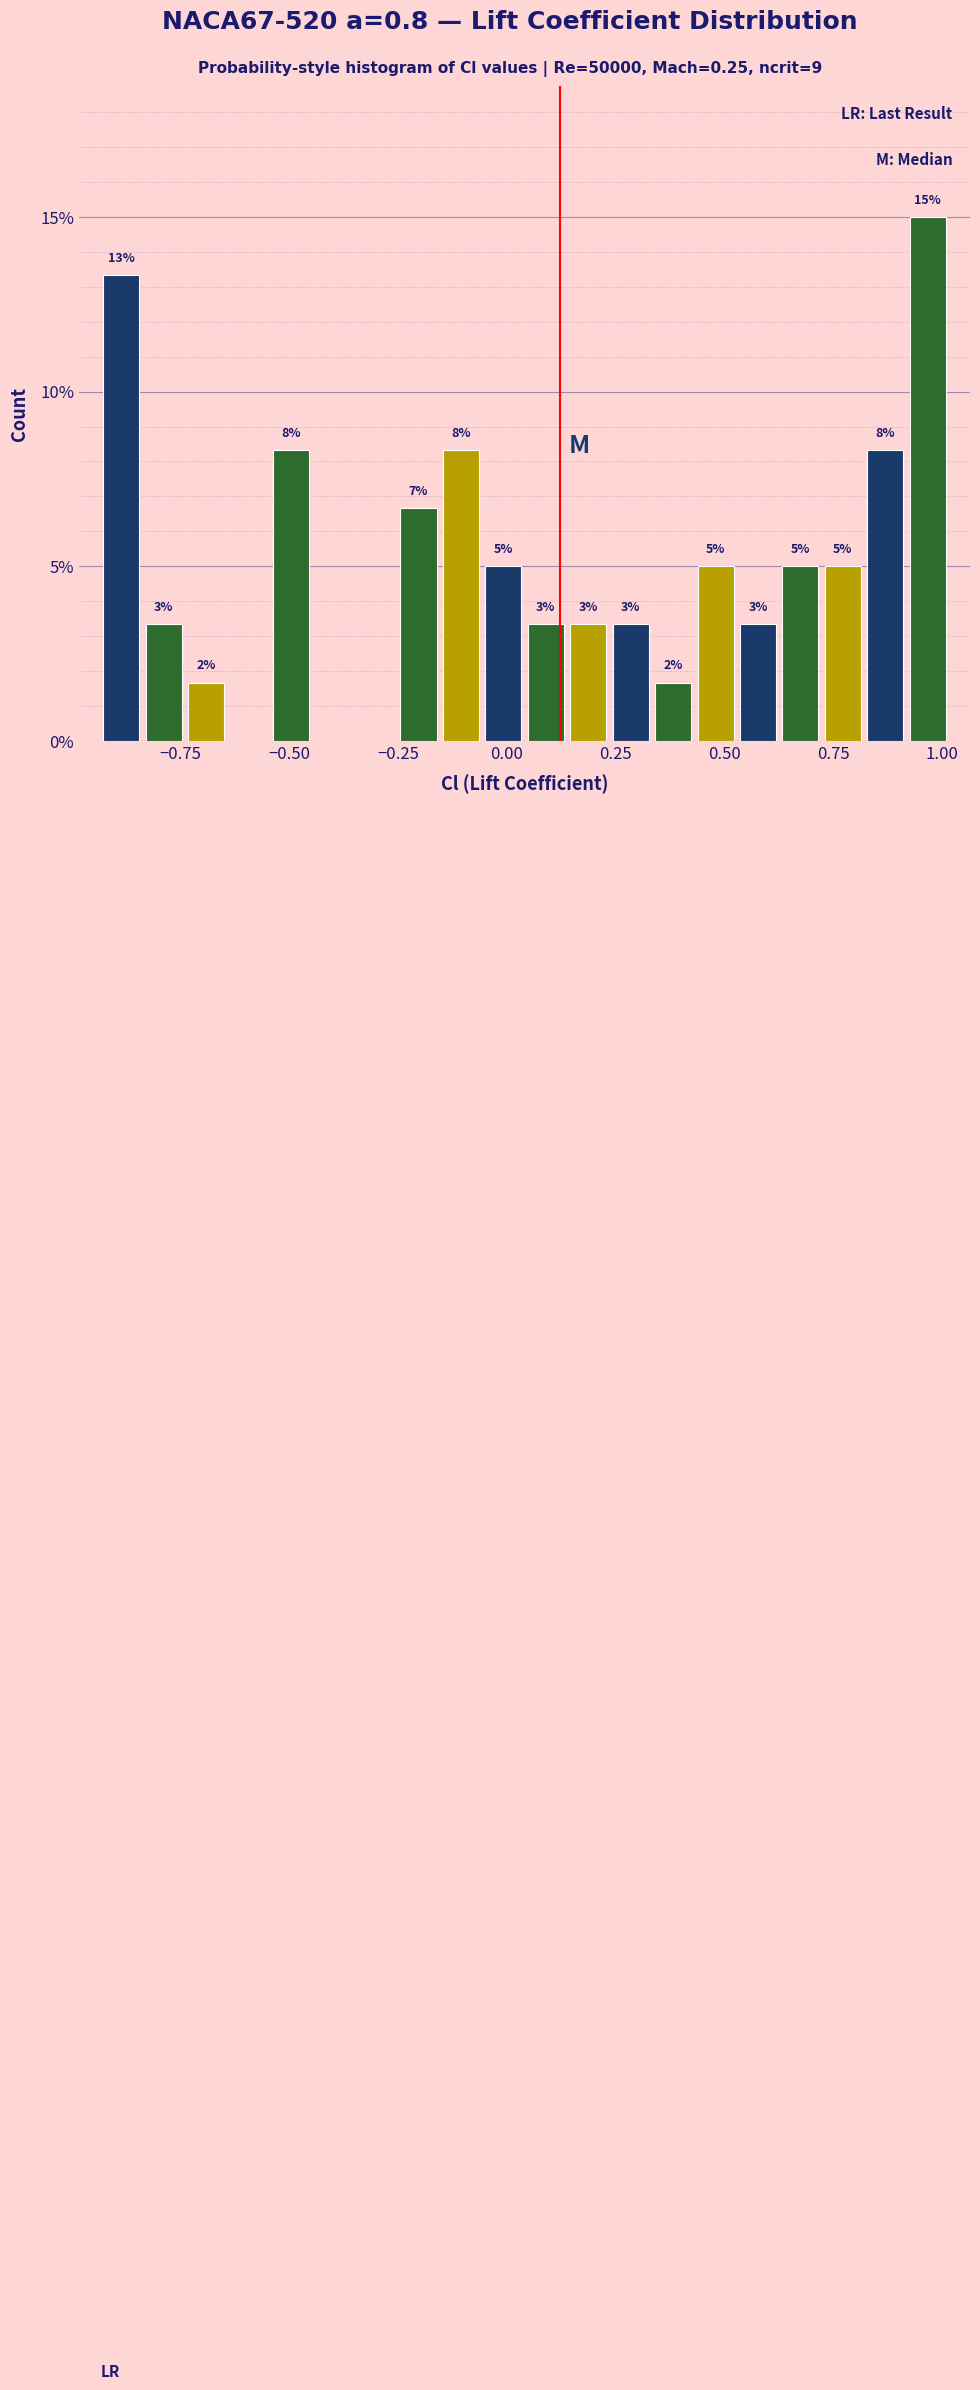

Read against the x-axis, roughly where is the centre of the tallest bar?

0.95